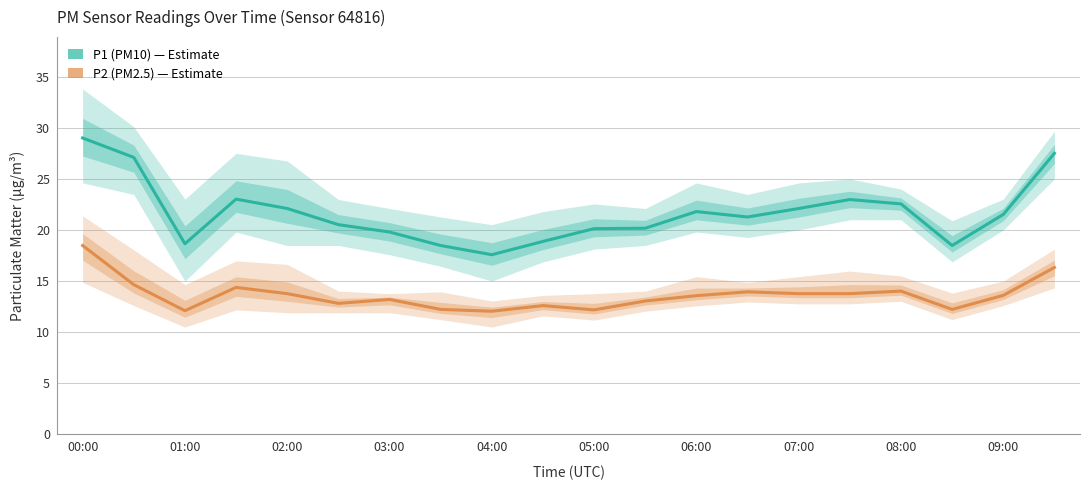

What is the smallest value displayed?

12.1